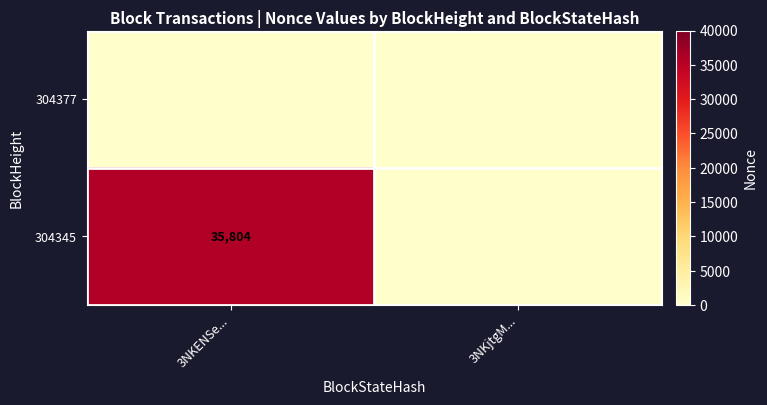

What is the greatest value displayed?

35804